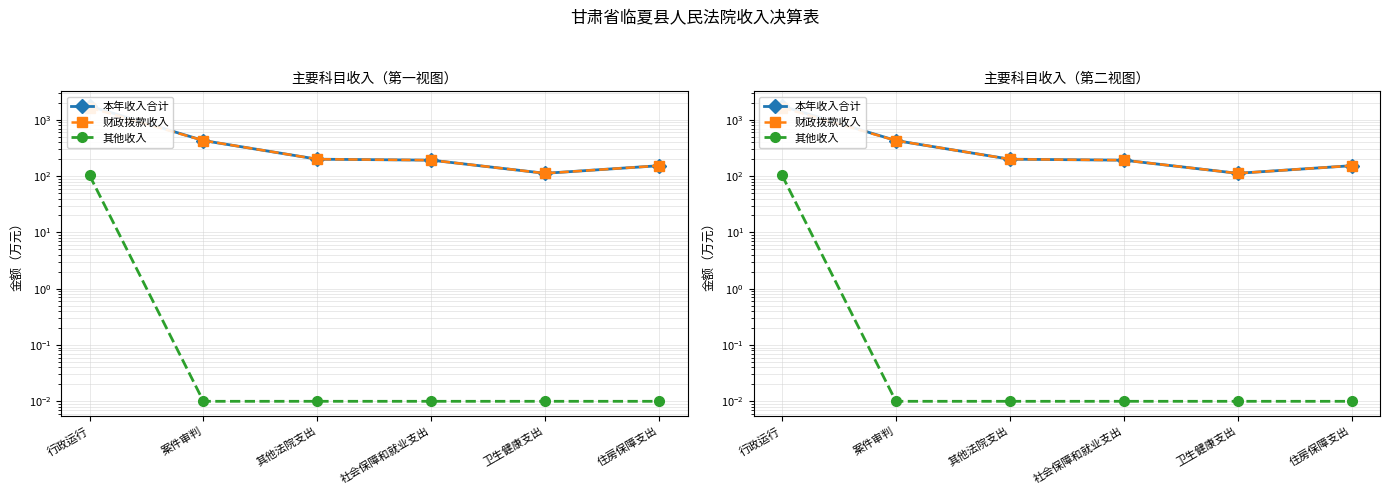

Rank the series at 社会保障和就业支出 from lowest to highest value.

其他收入, 本年收入合计, 财政拨款收入